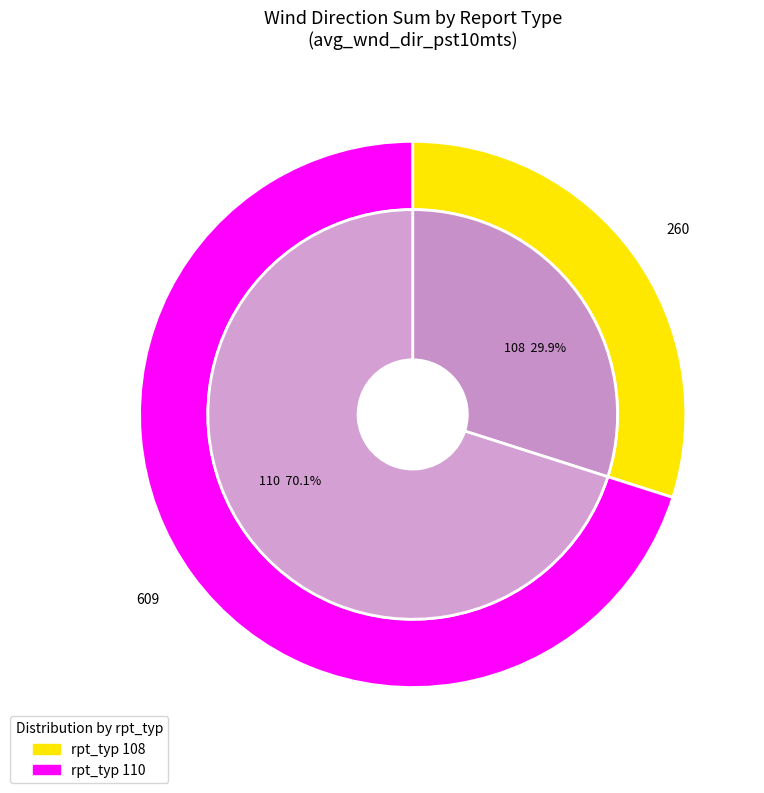

What is the smallest slice in the pie chart?

rpt_typ_108